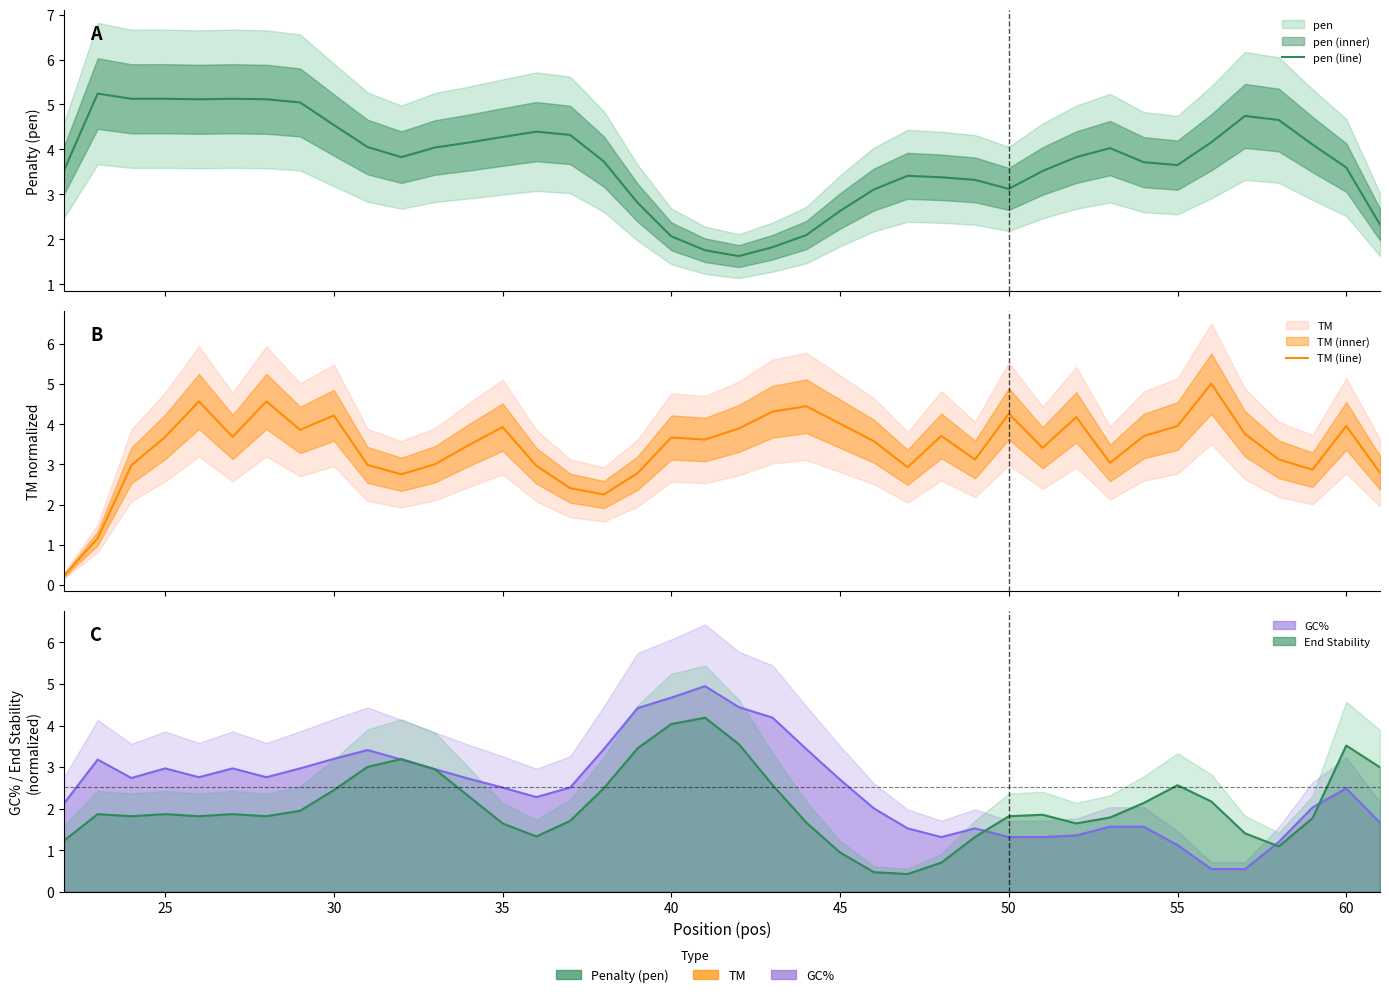

At how many categories does at least one series exceed 0?

40